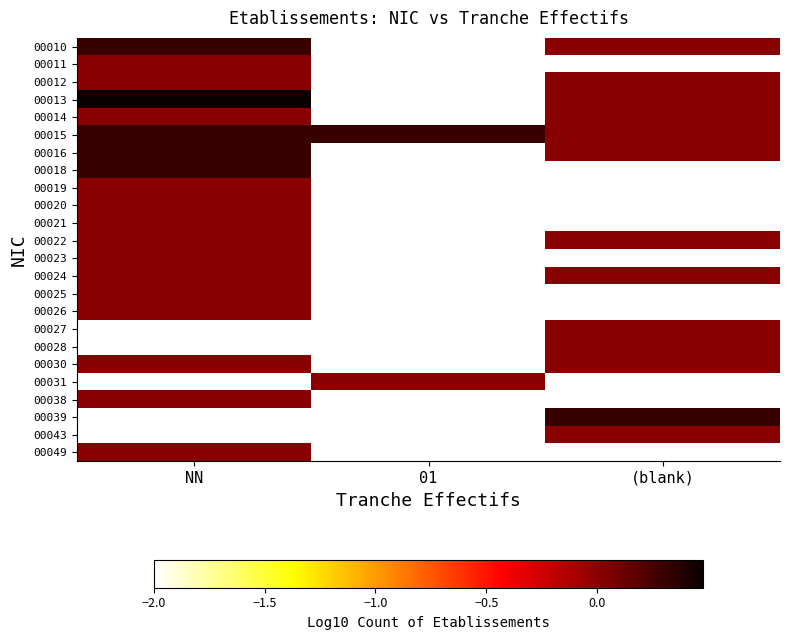

What is the total value across all series at NN?

-8.2